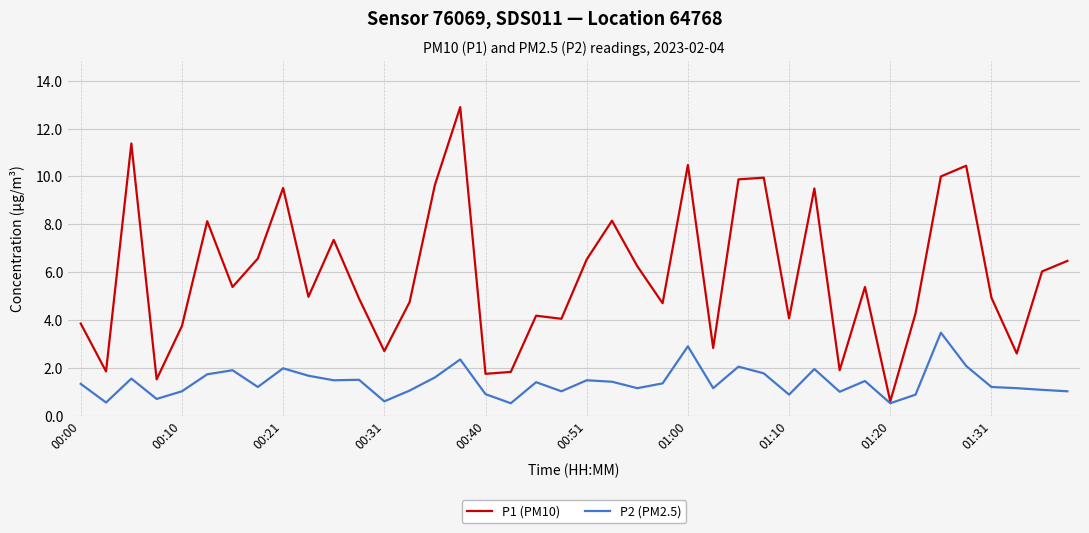

What is the highest value of the P1 (PM10) series?

12.9